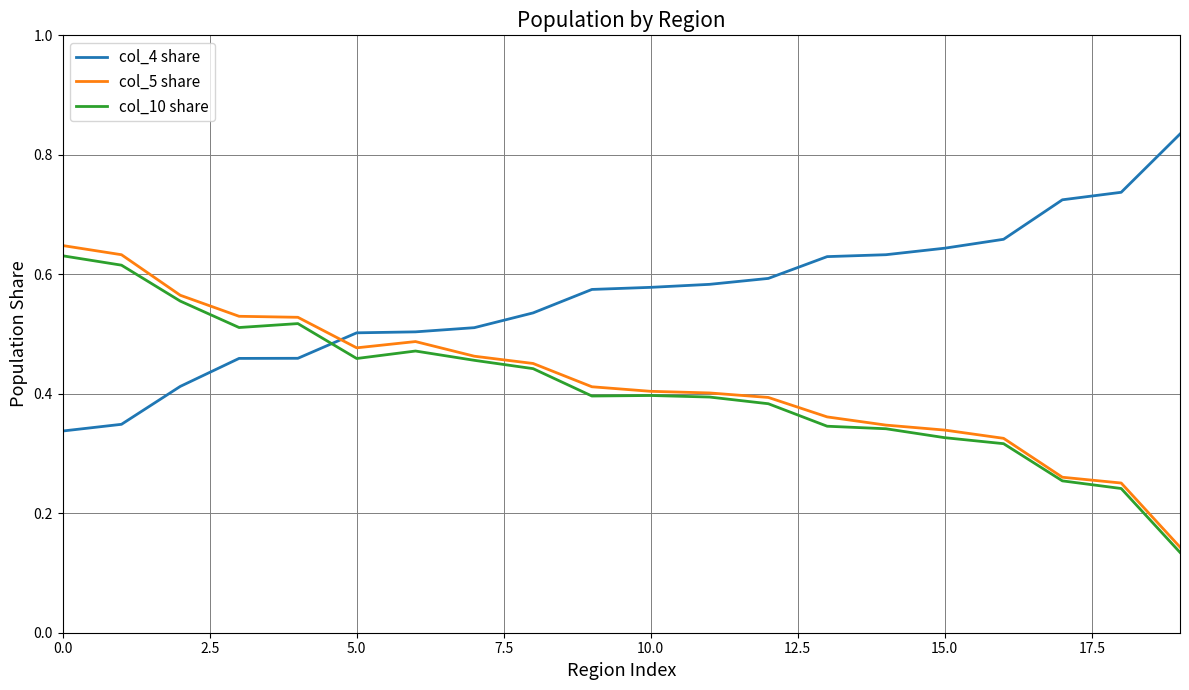

True or false: col_5 share and col_4 share intersect in this chart.

True